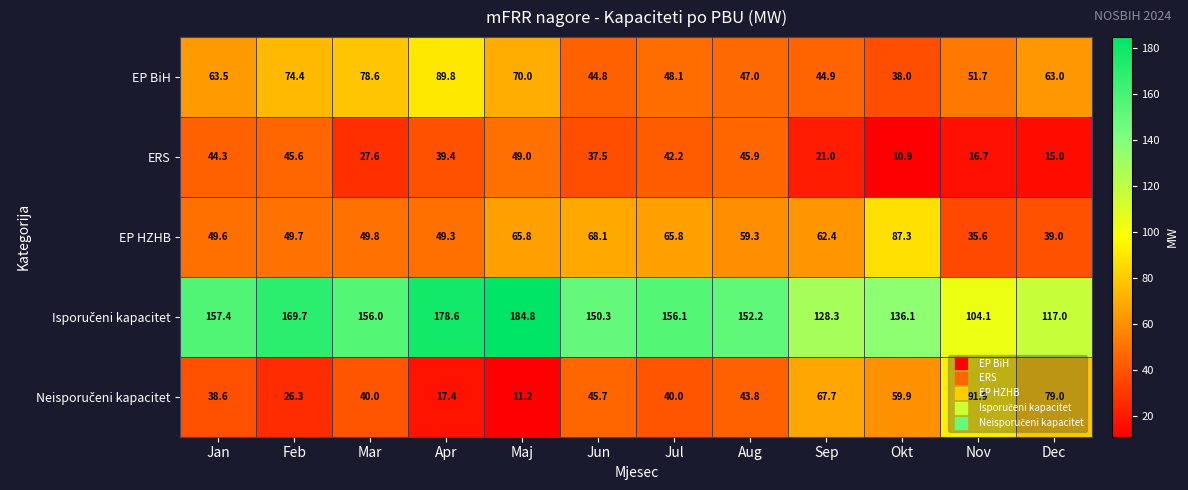

How many series are shown in this chart?

5